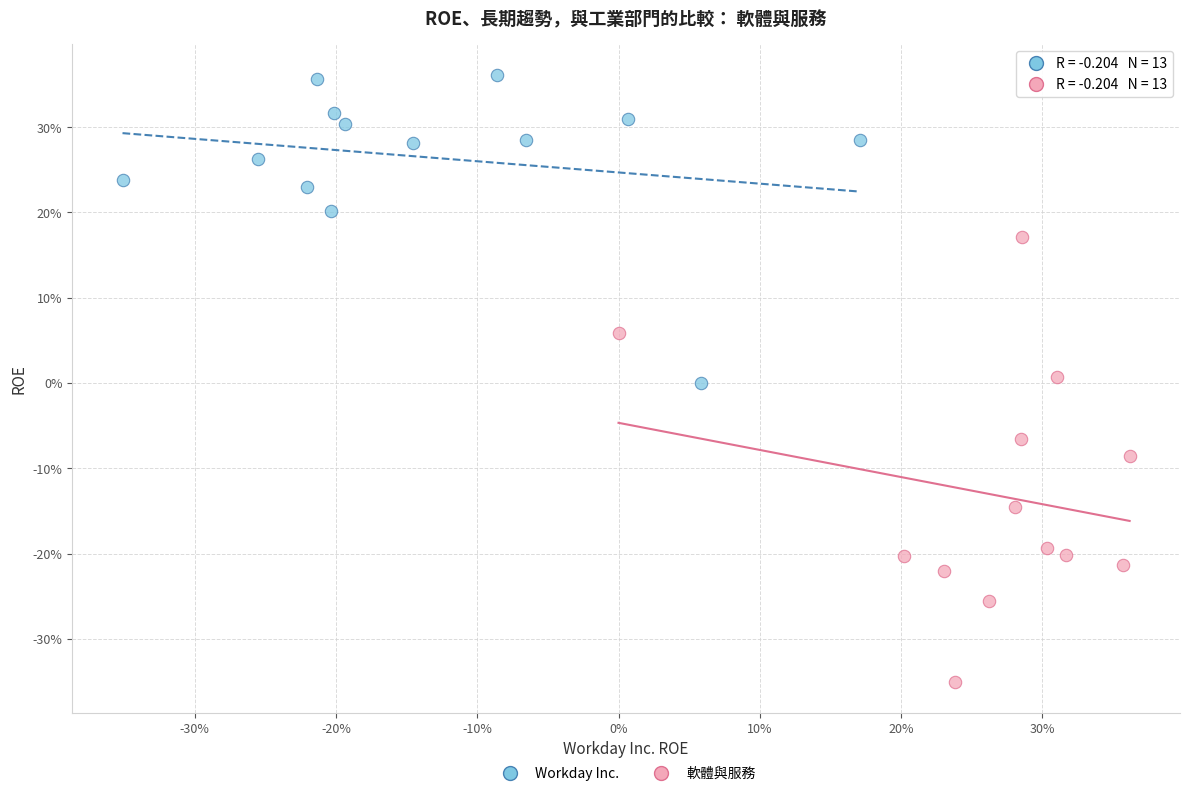

Which series contains the highest Y value?

Workday Inc.